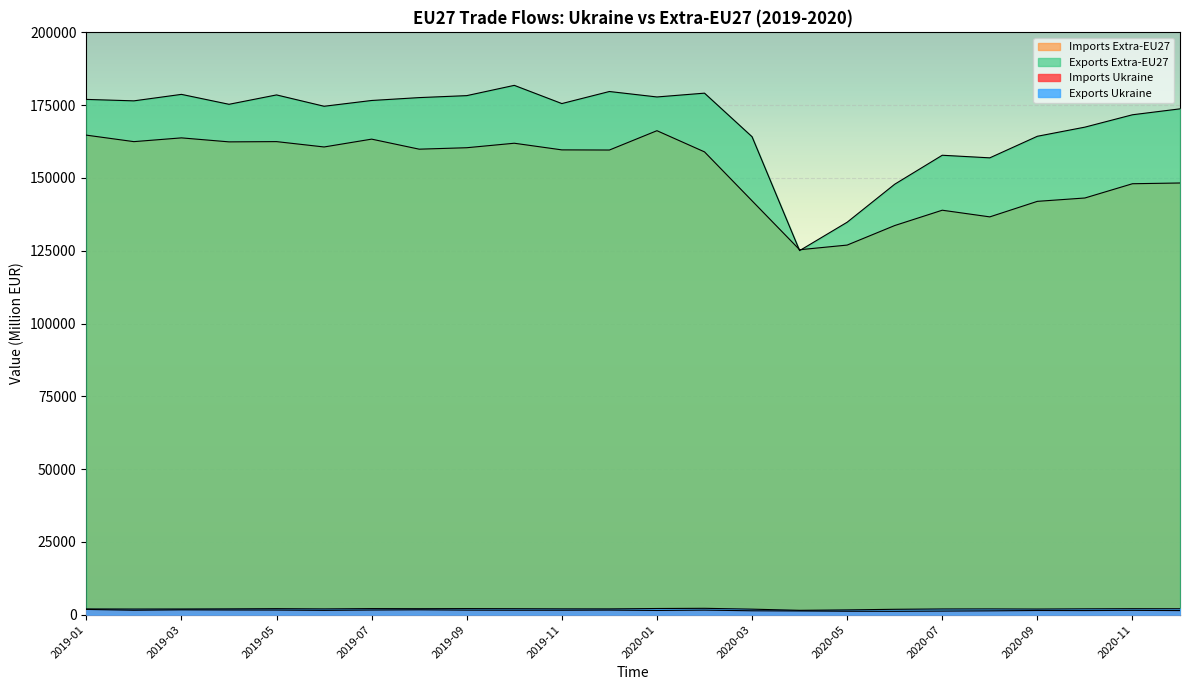

Which category has the highest value across all series?

2019-10